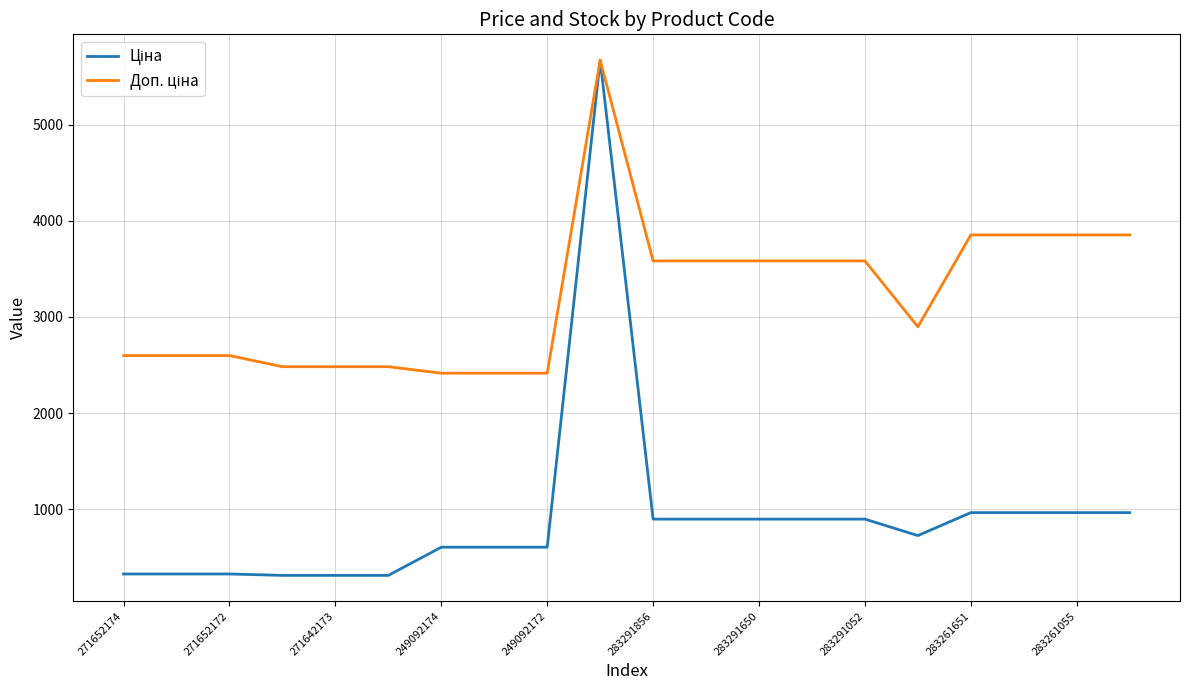

What is the minimum value shown in the chart?

310.3